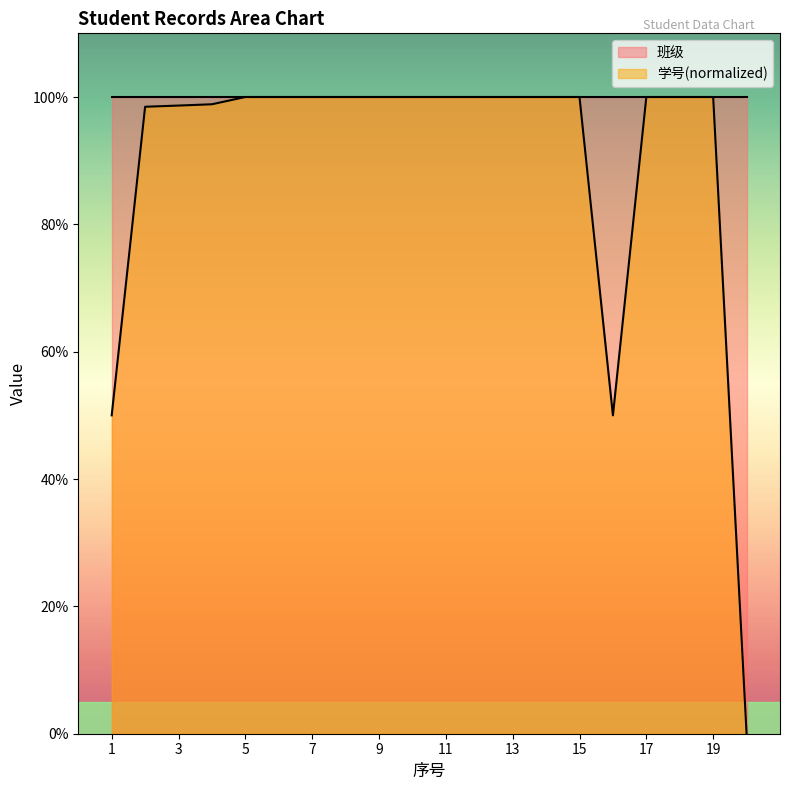

What is the sum of the values at 20 and 13?

100.0